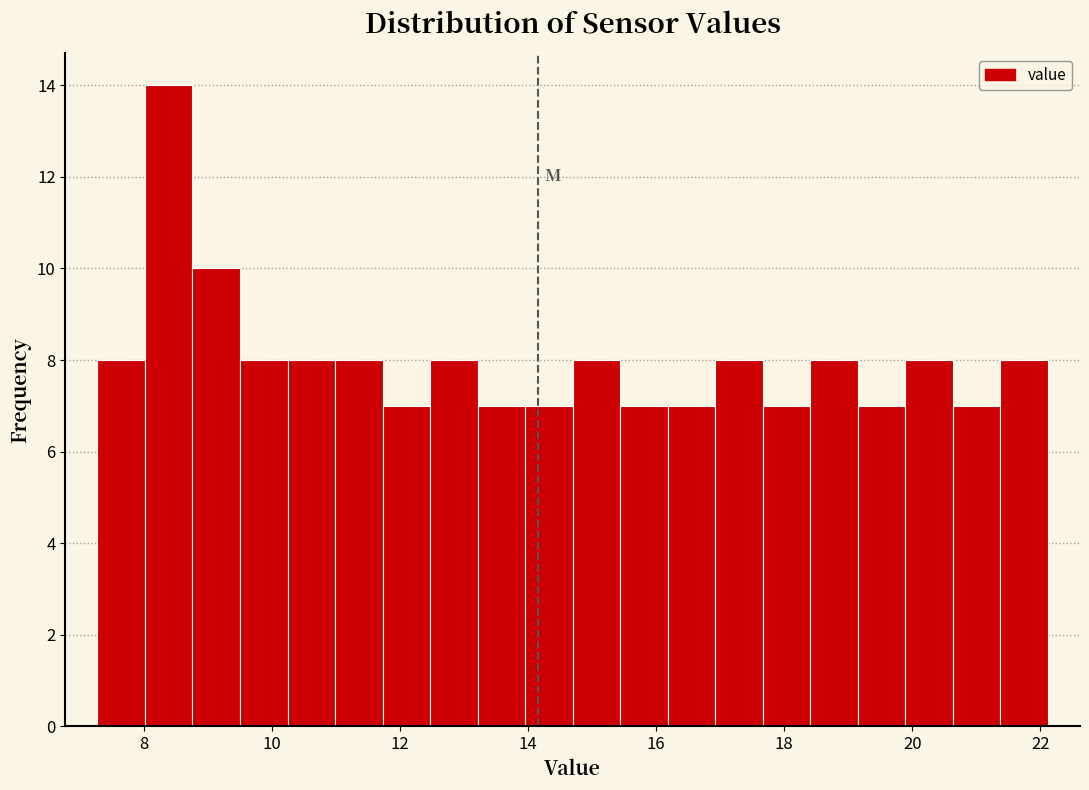

Around what value on the x-axis is the tallest bar? Give the approximate position of its centre, as read against the axis.

8.4